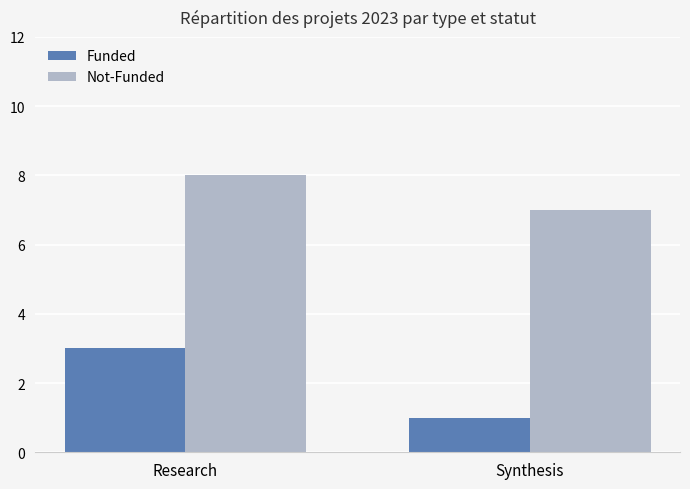

How many bars are there in total?

4